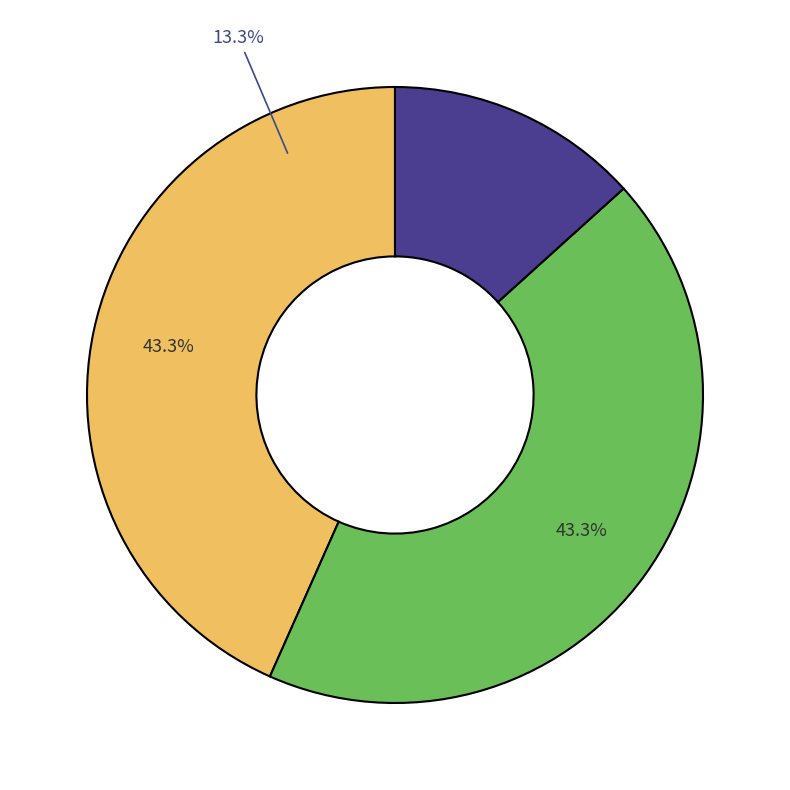

To the nearest percent, what is the difference between the Infinite Possibilities (9781476793849) and Escaping Reality (9781476793825) slice percentages?

30%